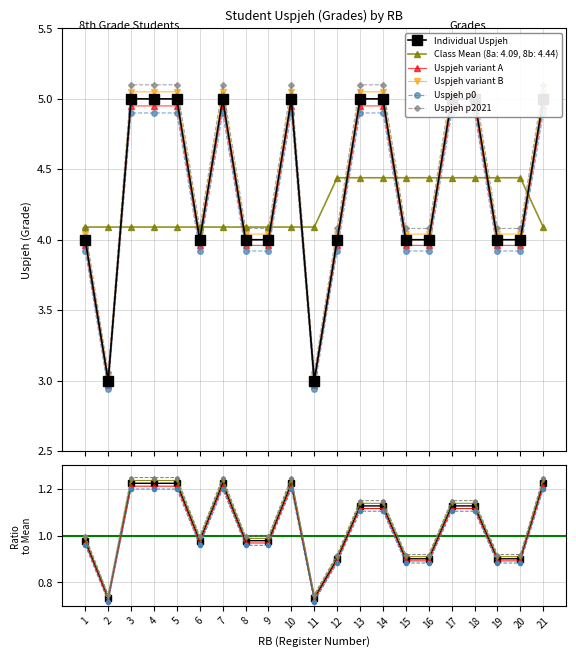

What is the value of the Class Mean (8a: 4.09, 8b: 4.44) point at the 10th from the left?

4.1